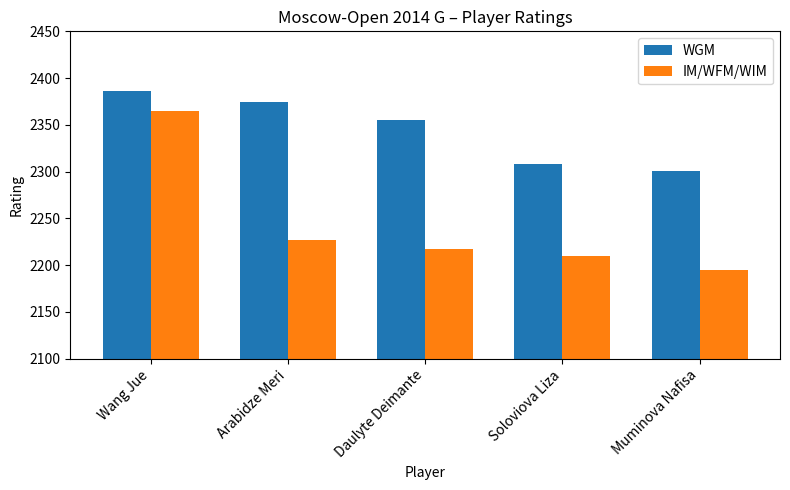

What is the difference between the maximum and minimum values in the IM/WFM/WIM series?

170